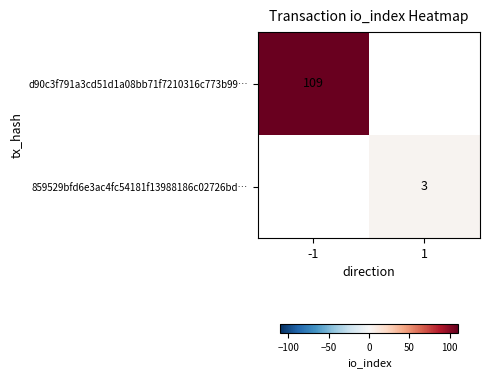

True or false: d90c3f791a3cd51d1a08bb71f7210316c773b99… has a value of 109 at -1.

True